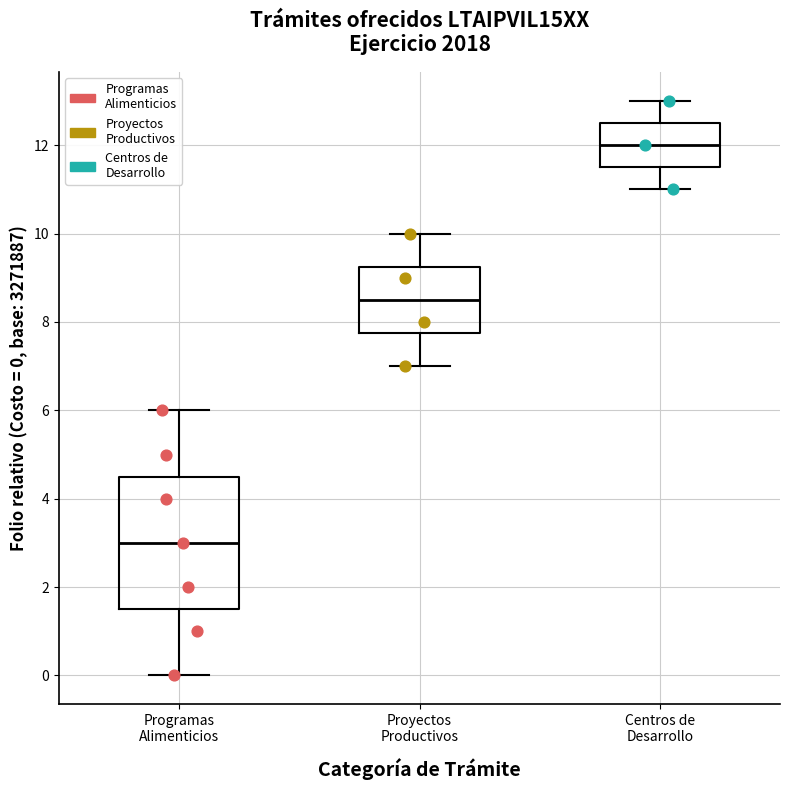

Which box's median line is the highest?

Centros de Desarrollo